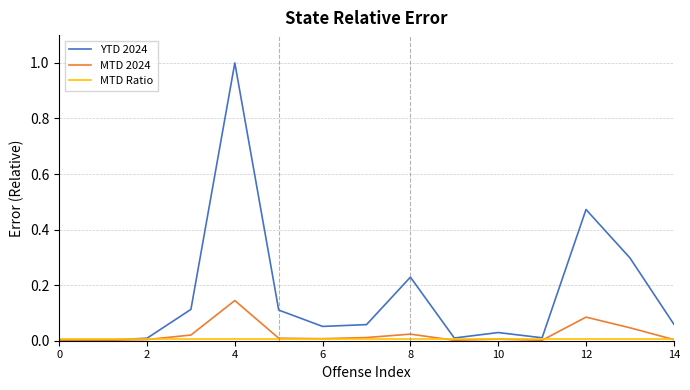

Which series has the largest range (max minus min)?

YTD 2024